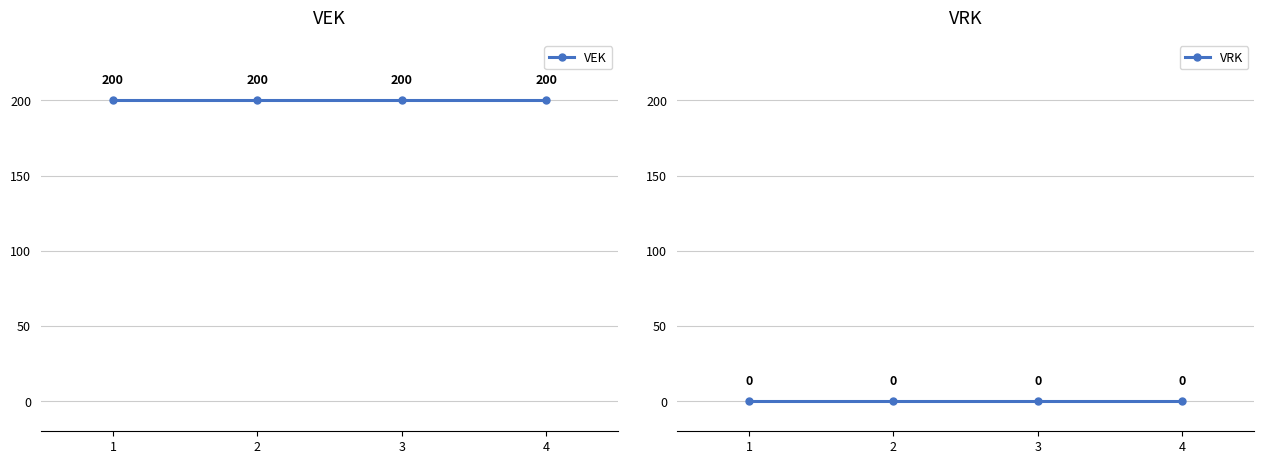

What are all the series names shown in the legend?

VEK, VRK